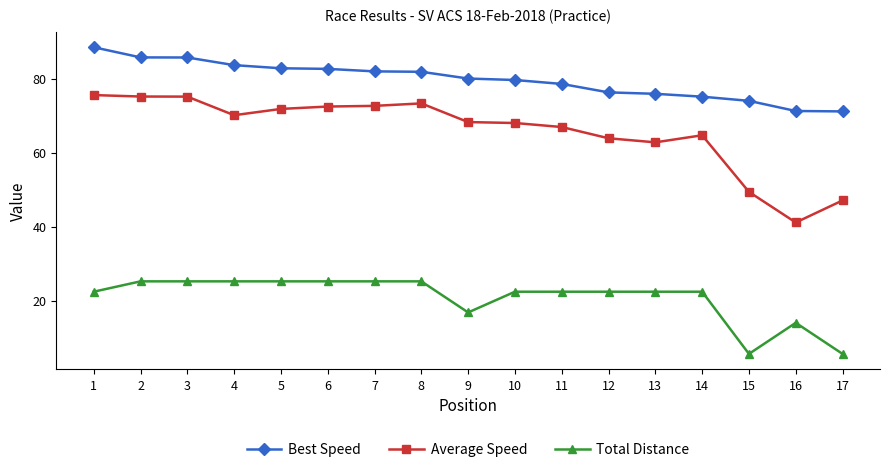

Rank the series by their average value, from highest to lowest.

Best Speed, Average Speed, Total Distance